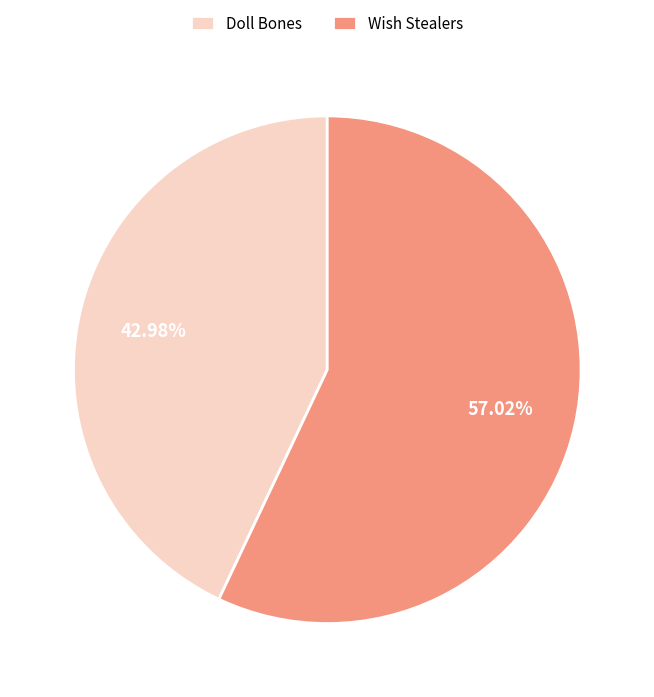

To the nearest percent, what is the difference between the largest and smallest slice percentages?

14%